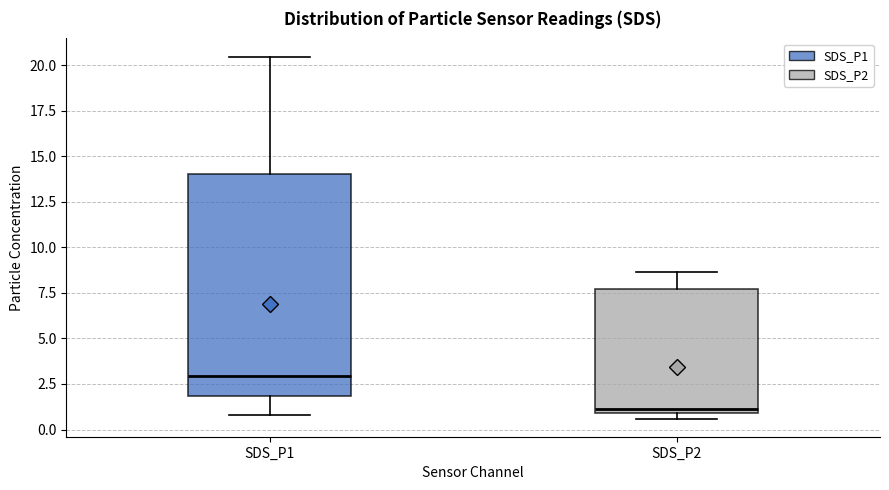

Reading left to right, transcribe this box plot: for each box, give where its median line is, the range the box spans, and where its two whiskers end, as read against the y-axis. The values are not printed on the chart, so give them approximately, as read against the axis.

SDS_P1: median 3.0, box 2.0 to 14.0, whiskers 1.0 to 20.5
SDS_P2: median 1.0 (just above the box's lower edge), box 1.0 to 7.5, whiskers 0.5 to 8.5